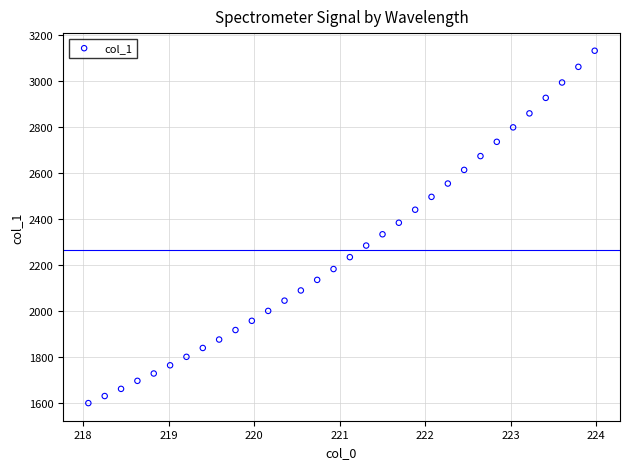

What is the range of X values (max minus min)?

5.9